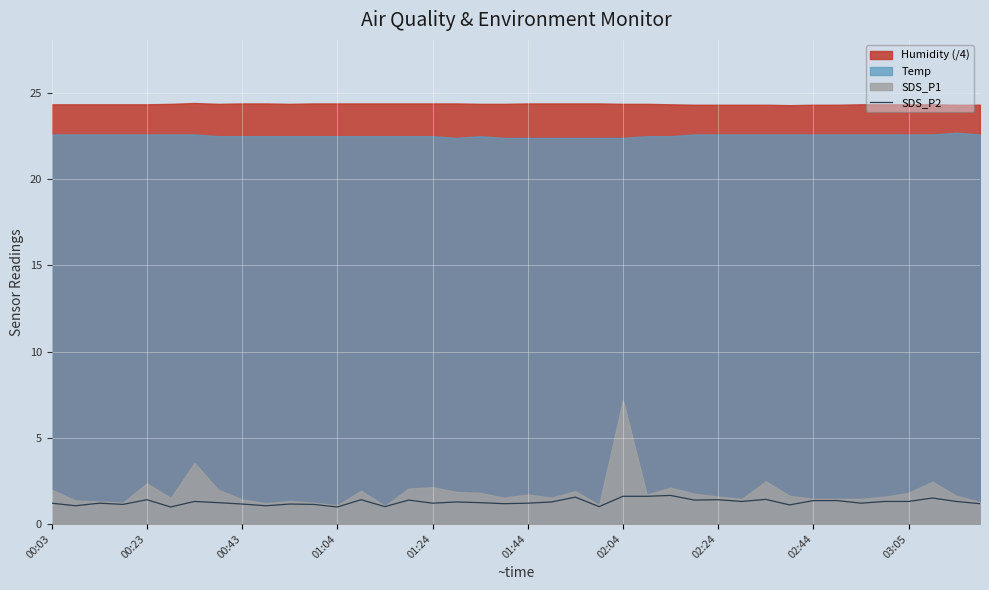

Does the chart display data point markers on the line(s)?

No